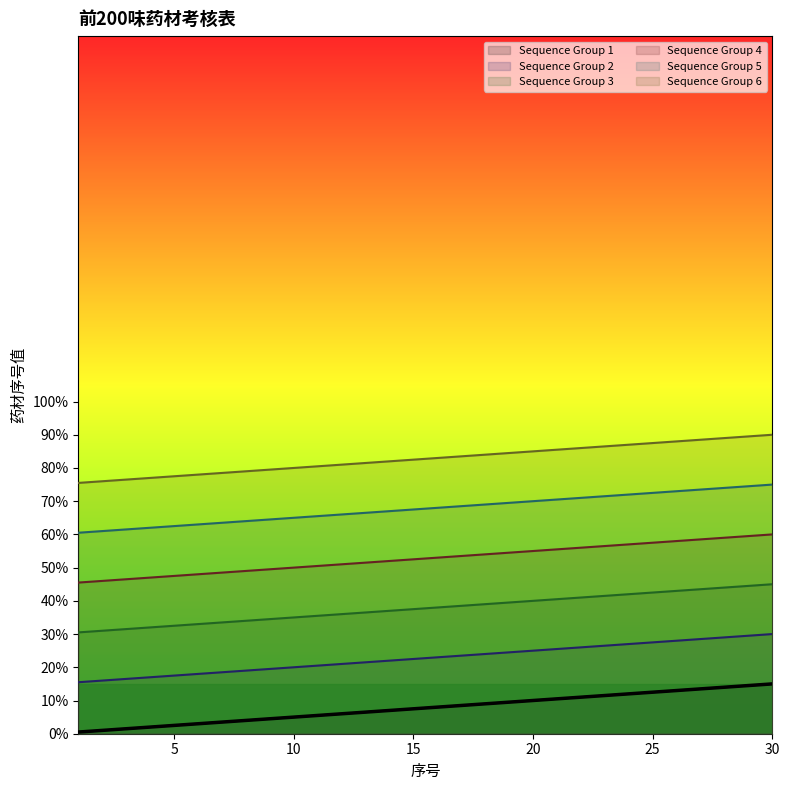

Read the Sequence Group 6 value at 8.

79.0